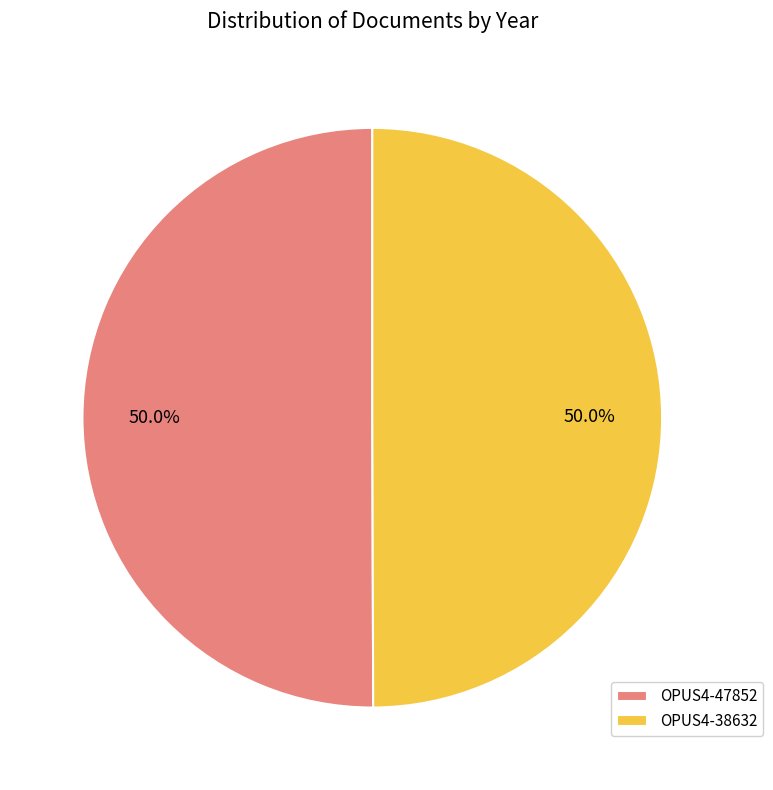

The OPUS4-47852 slice represents 36% of the pie. True or false?

False